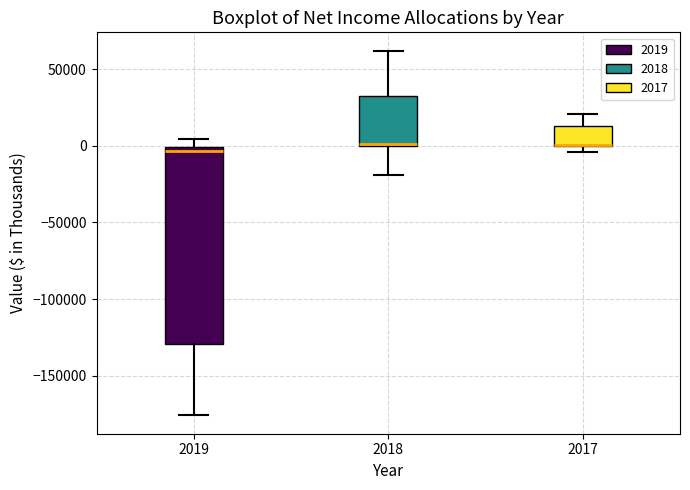

Which box is the tallest, from its lower edge to its upper edge?

2019